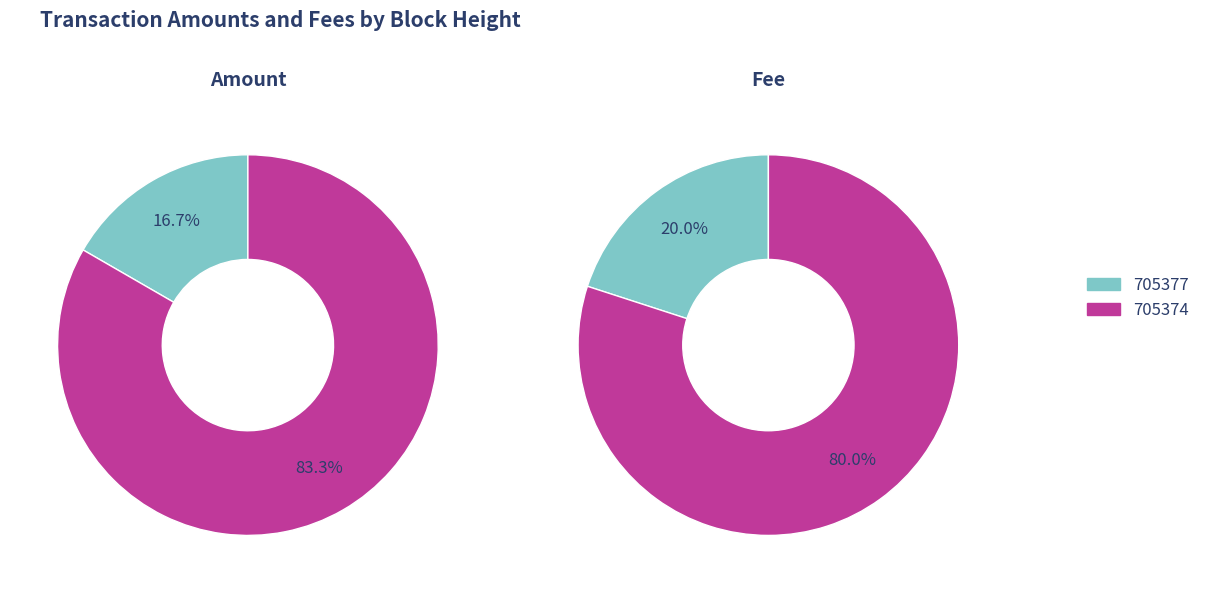

What percentage is the 705377 slice, to the nearest percent?

17%